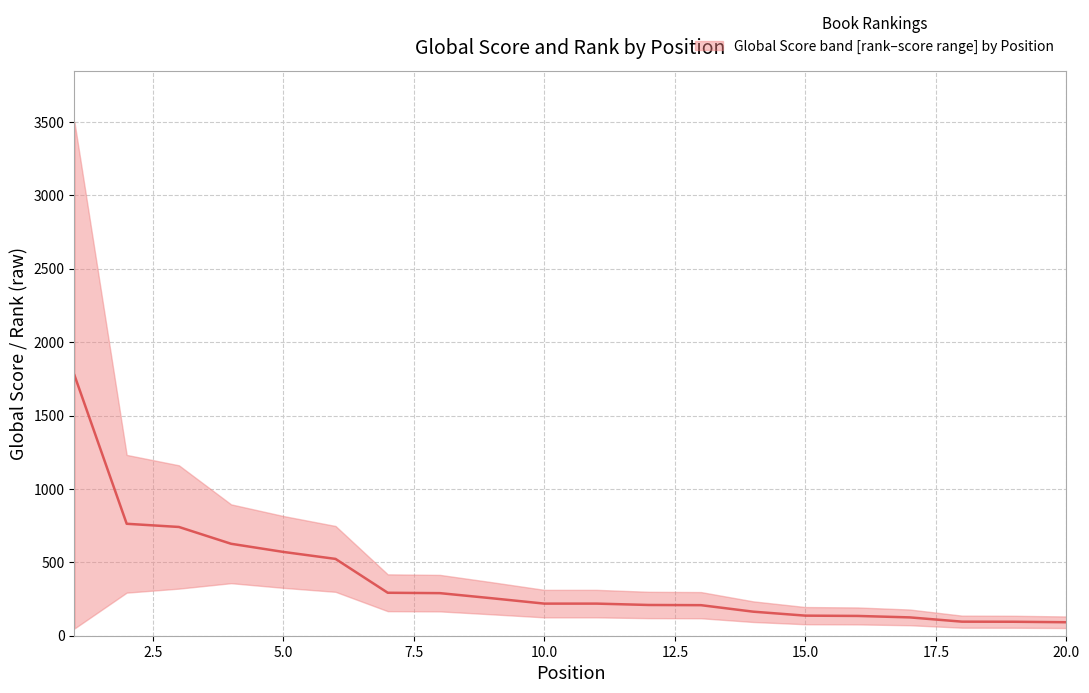

The chart shows a value of 218.8 at 11. True or false?

True